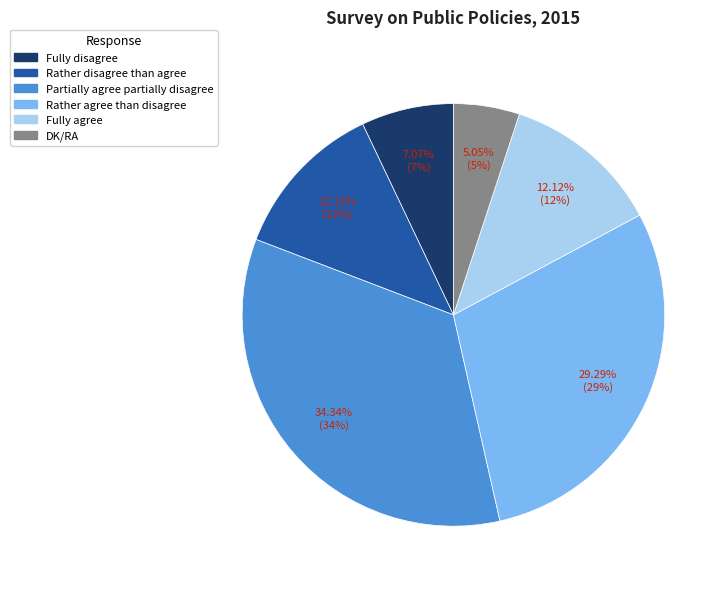

To the nearest percent, what portion does Fully agree represent?

12%